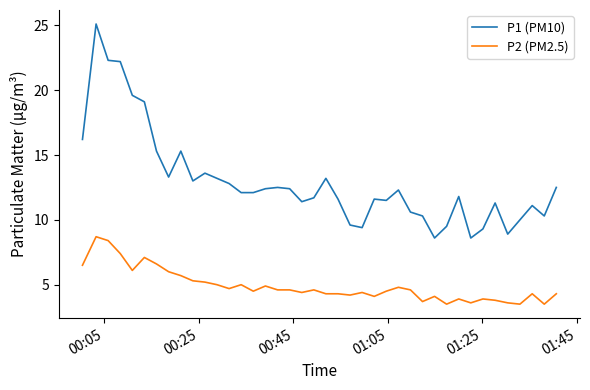

Which series has the largest total across all categories?

P1 (PM10)